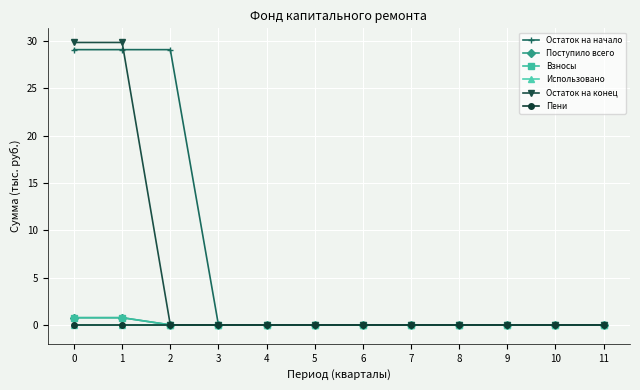

Is this an area chart (filled region under the line)?

No